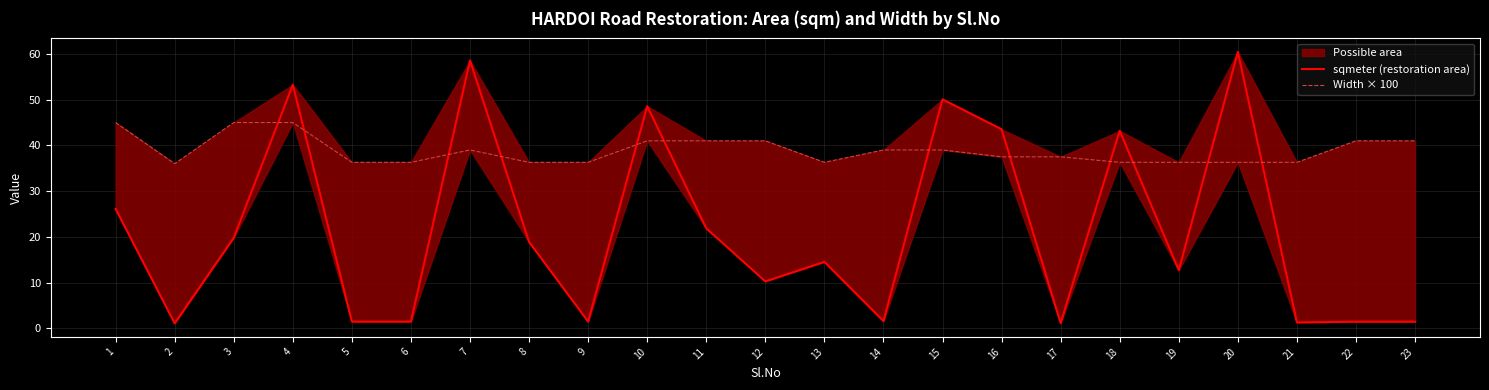

At which label is sqmeter (restoration area) closest to 30?

1